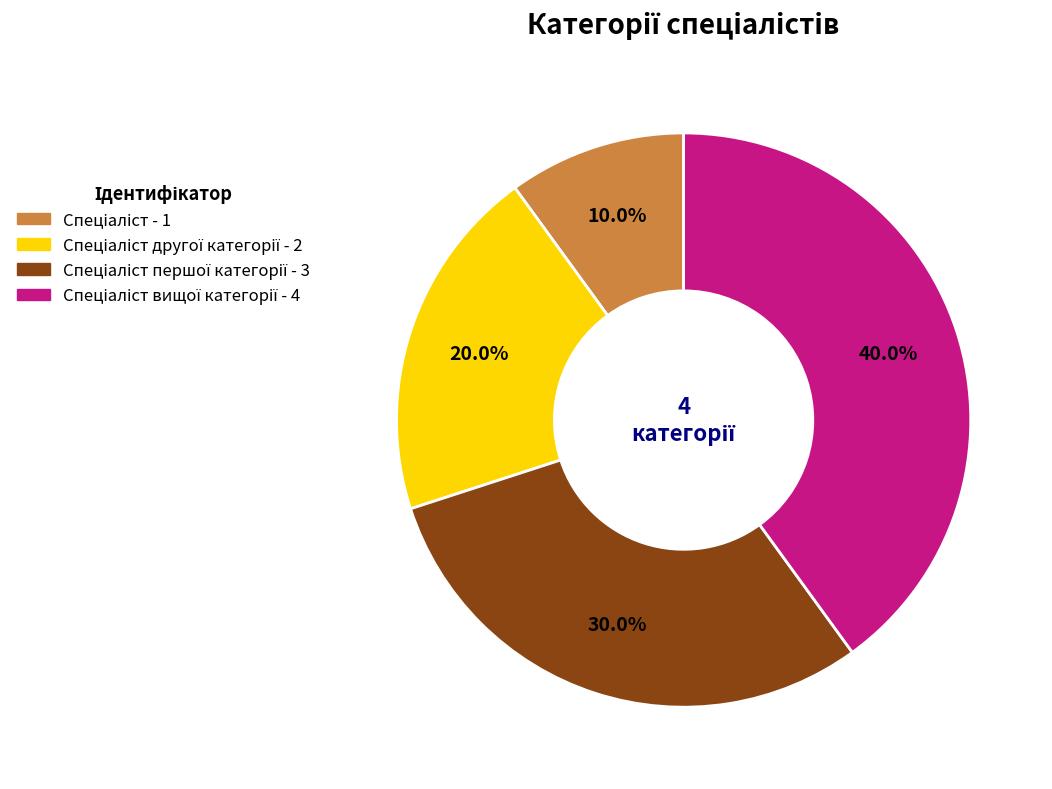

Is there a majority slice in this chart?

No